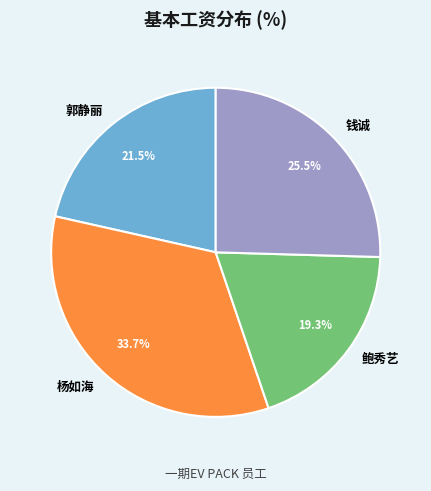

Is there a majority slice in this chart?

No